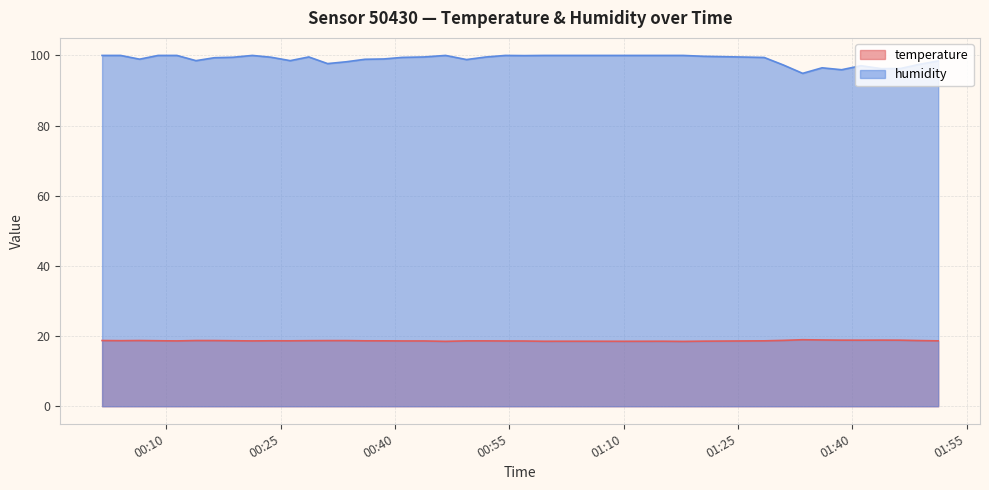

What is the value of the temperature point at the 8th from the left?

18.7